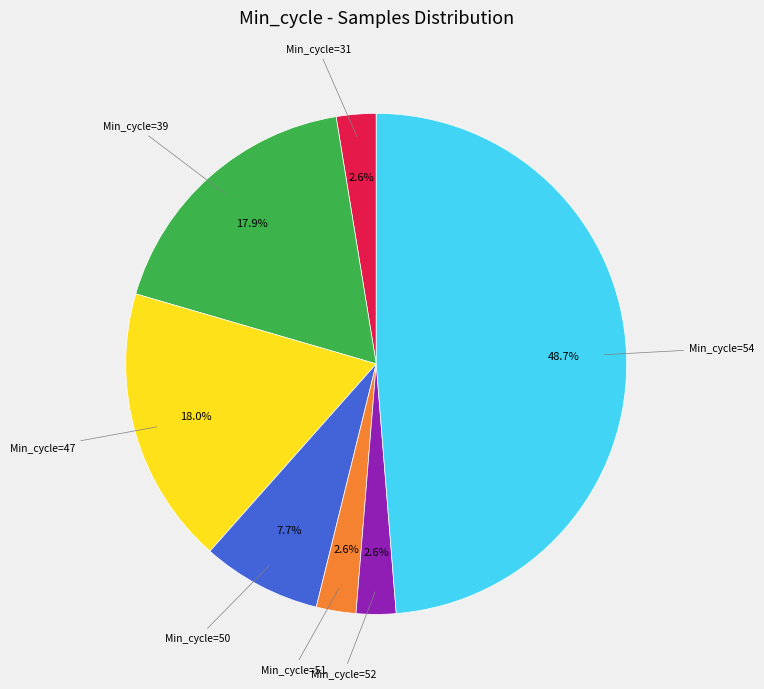

Is there any slice that represents more than half of the pie?

No